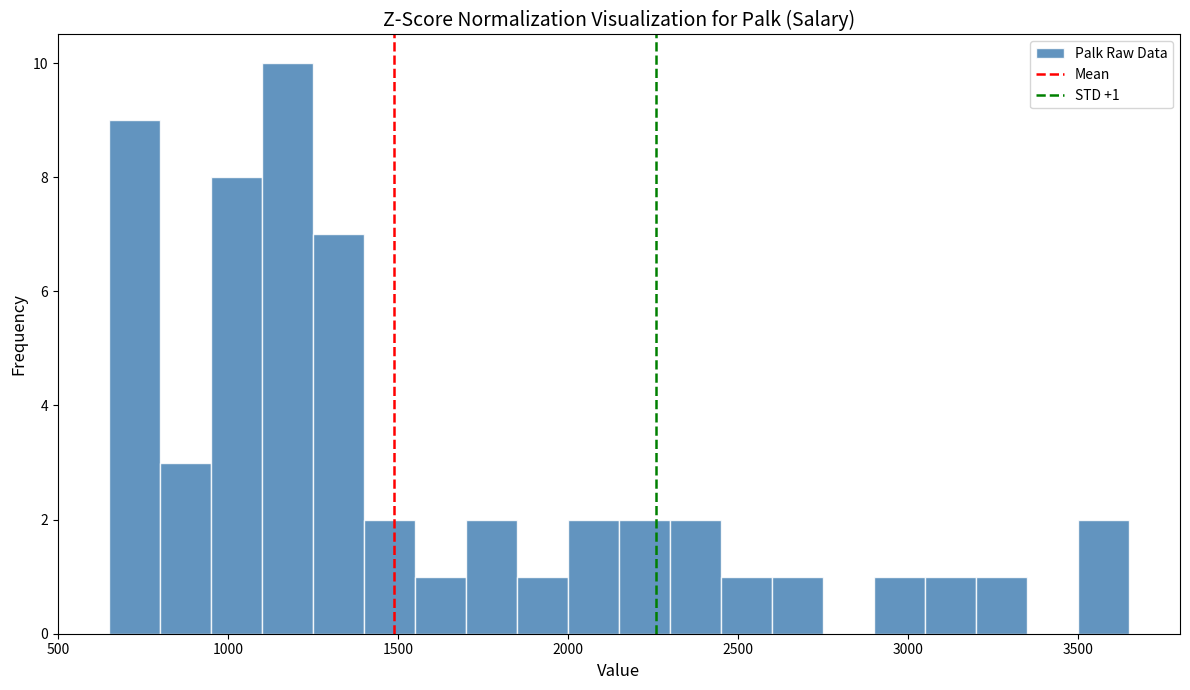

Read against the x-axis, roughly where is the centre of the tallest bar?

1200